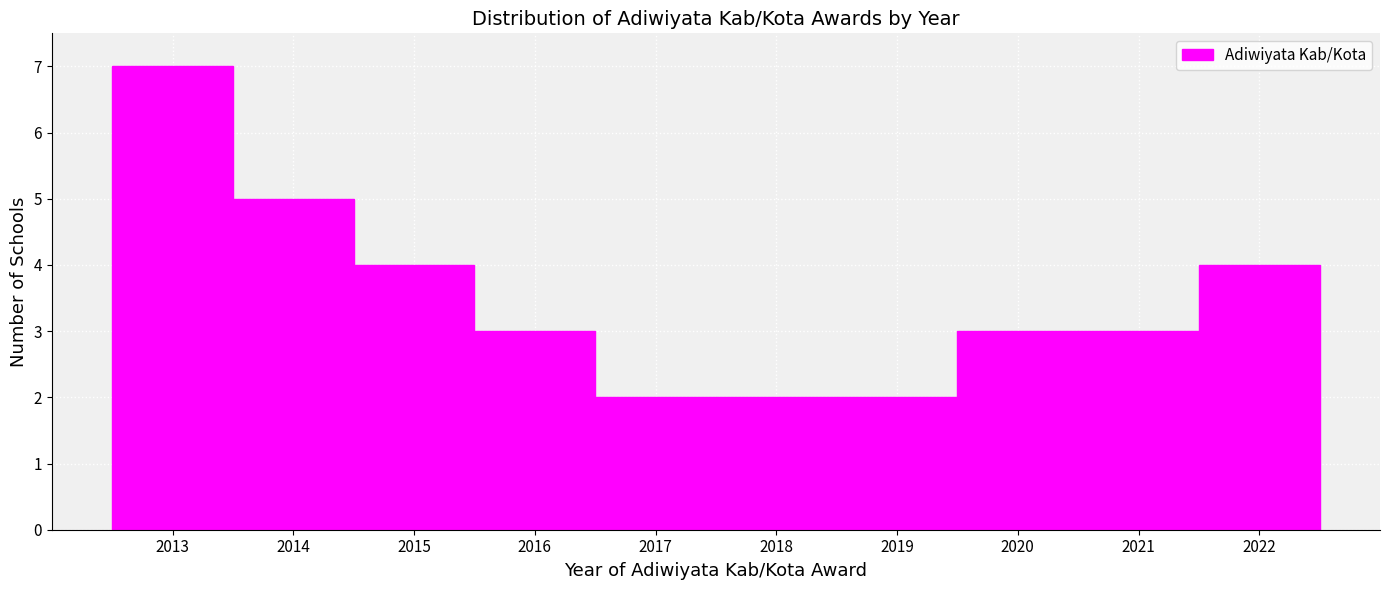

How tall is the bar that spans 2020.5 to 2021.5 on the x-axis? The values are not printed on the chart, so give them approximately, as read against the axis.

3